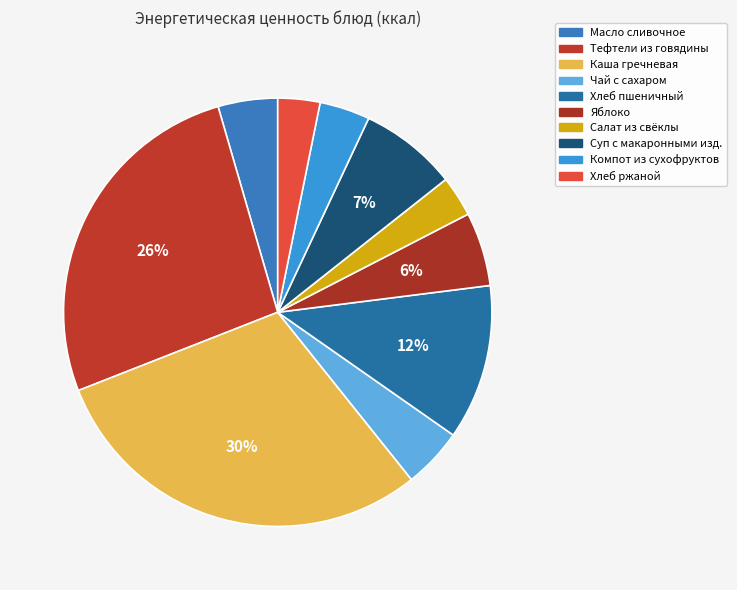

How many segments does this pie chart have?

10